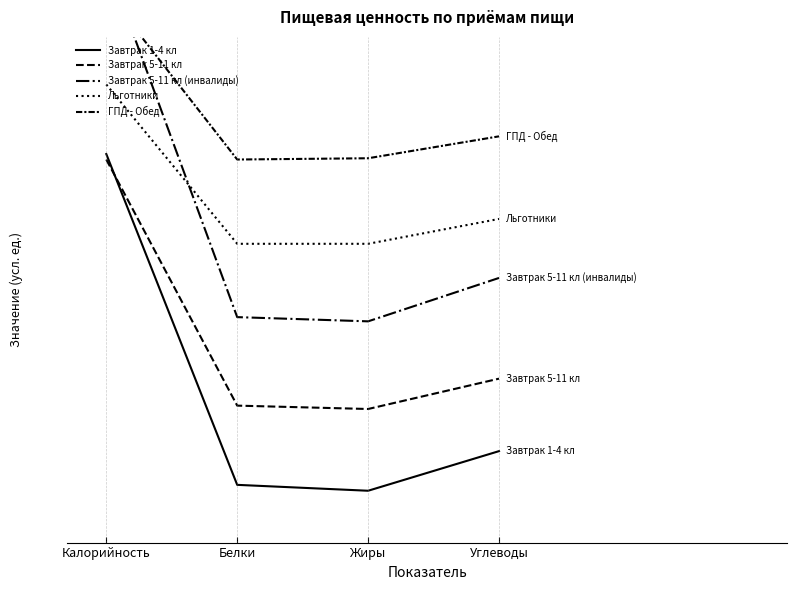

What is the difference between the highest and lowest values at Жиры?

789